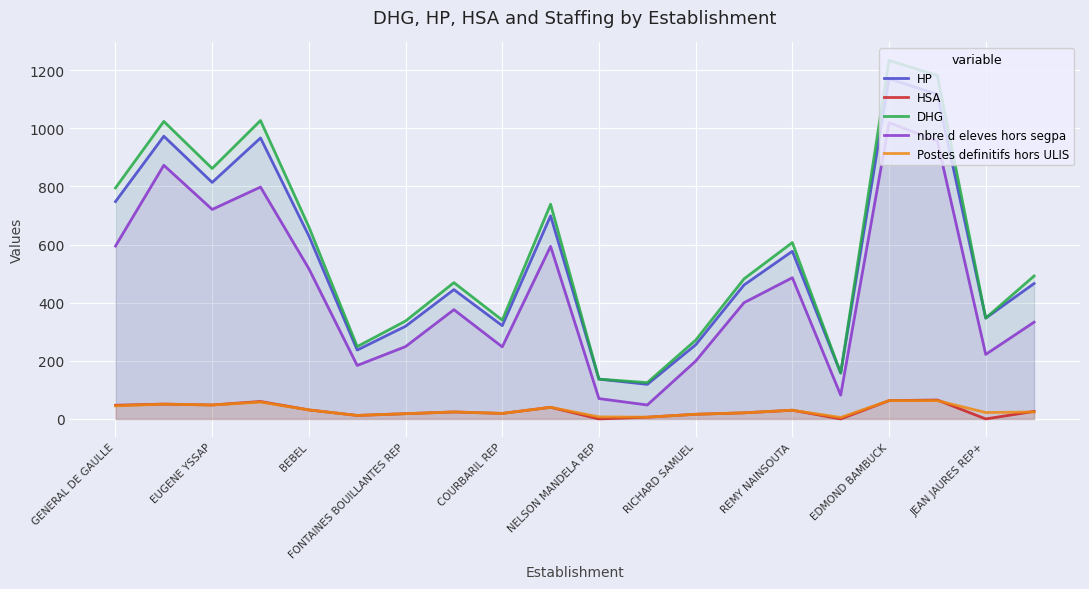

True or false: HSA and nbre d eleves hors segpa cross at least once.

False